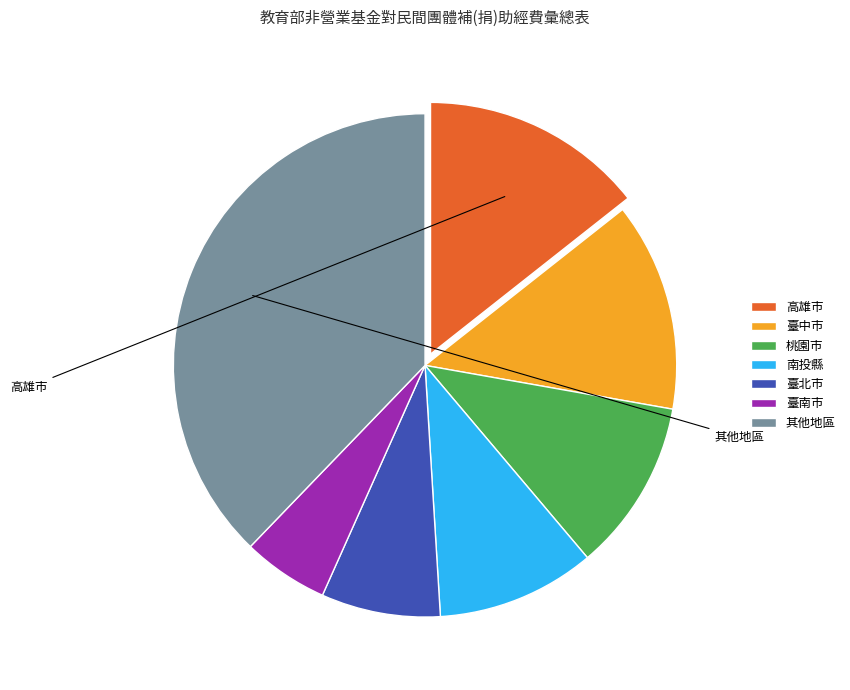

Which category has the biggest portion of the pie?

其他地區